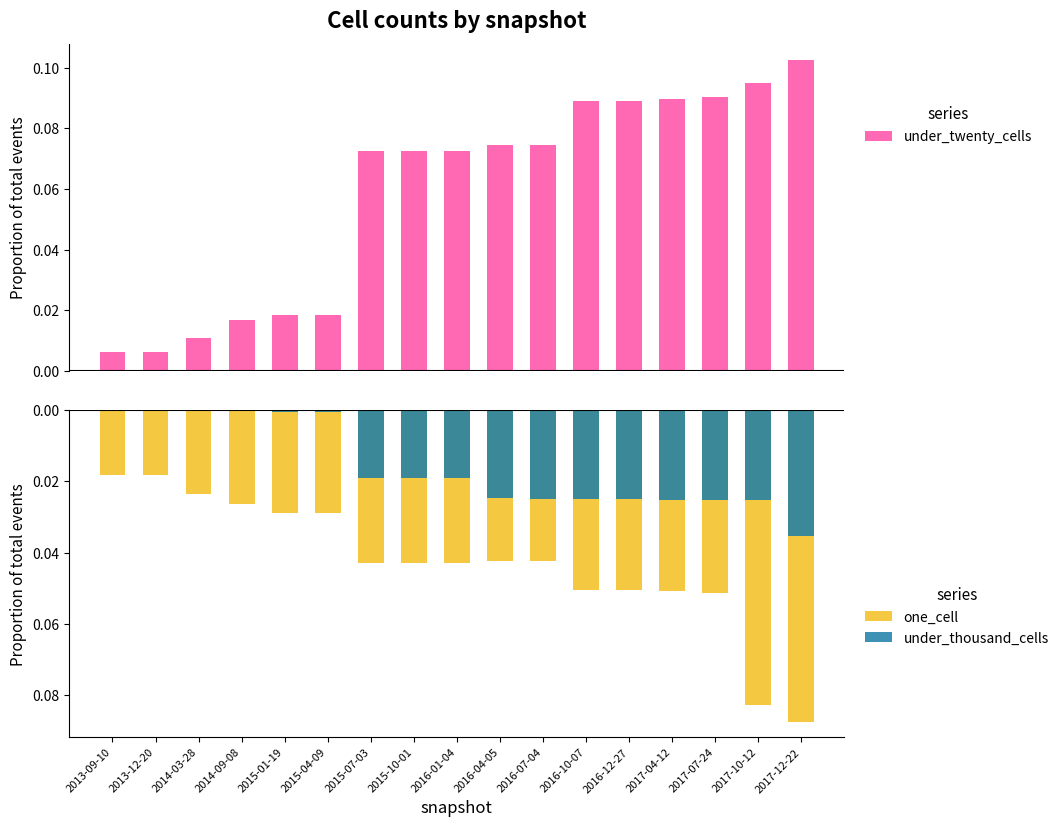

What is the value of the under_twenty_cells bar at the 12th from the left?

0.1